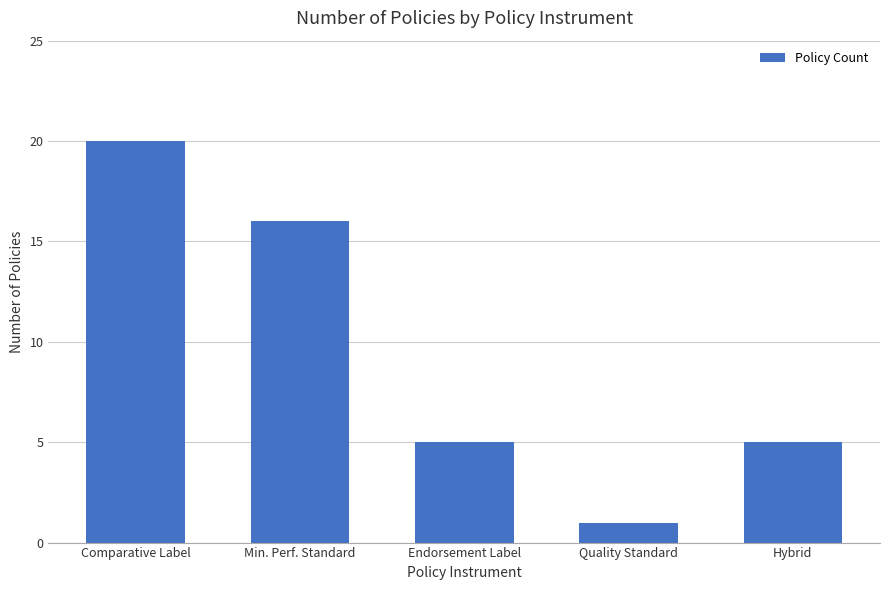

True or false: the data shows 9 at Min. Perf. Standard.

False